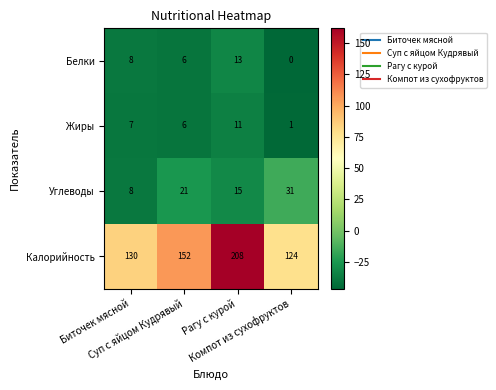

How many Белки values are between 6 and 13?

3